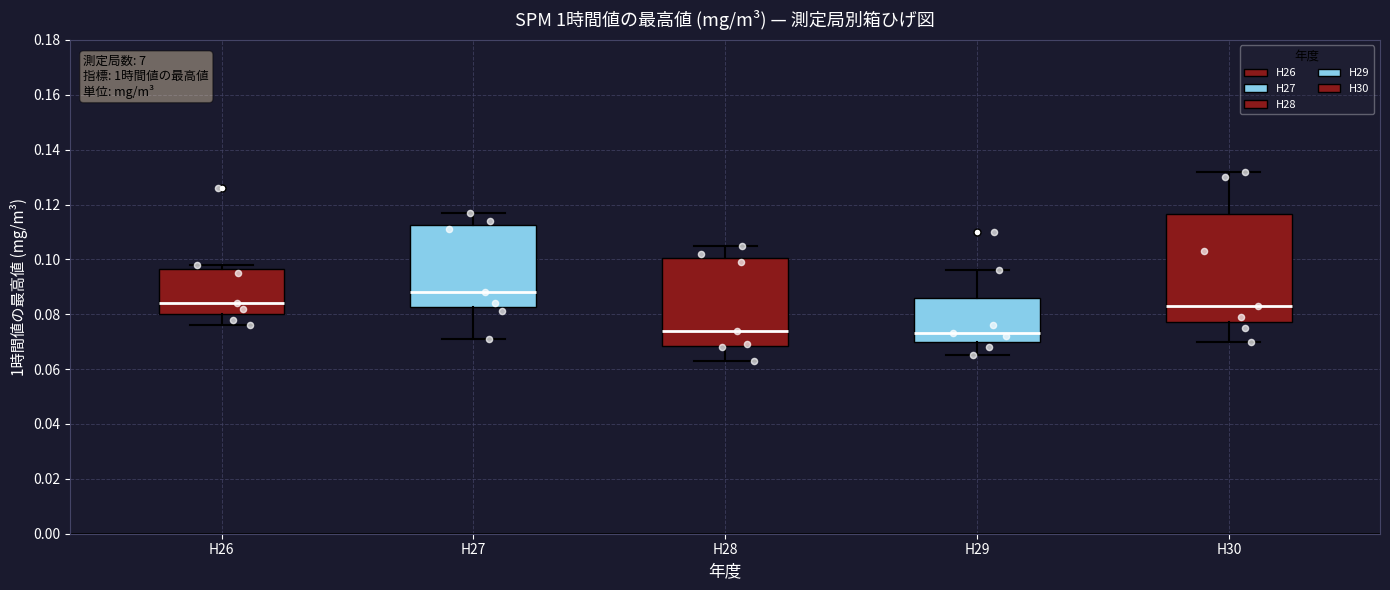

Which box is the tallest, from its lower edge to its upper edge?

H30